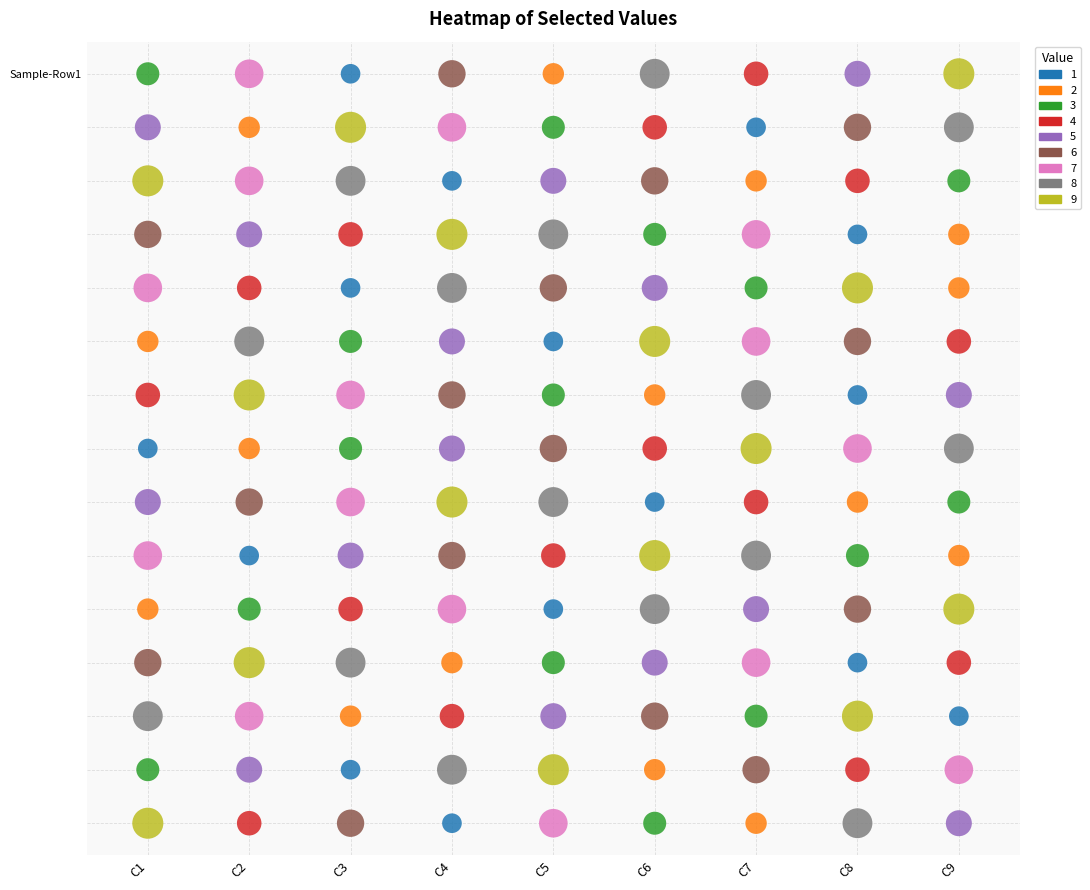

What is the difference between the highest and lowest values at 7?

8